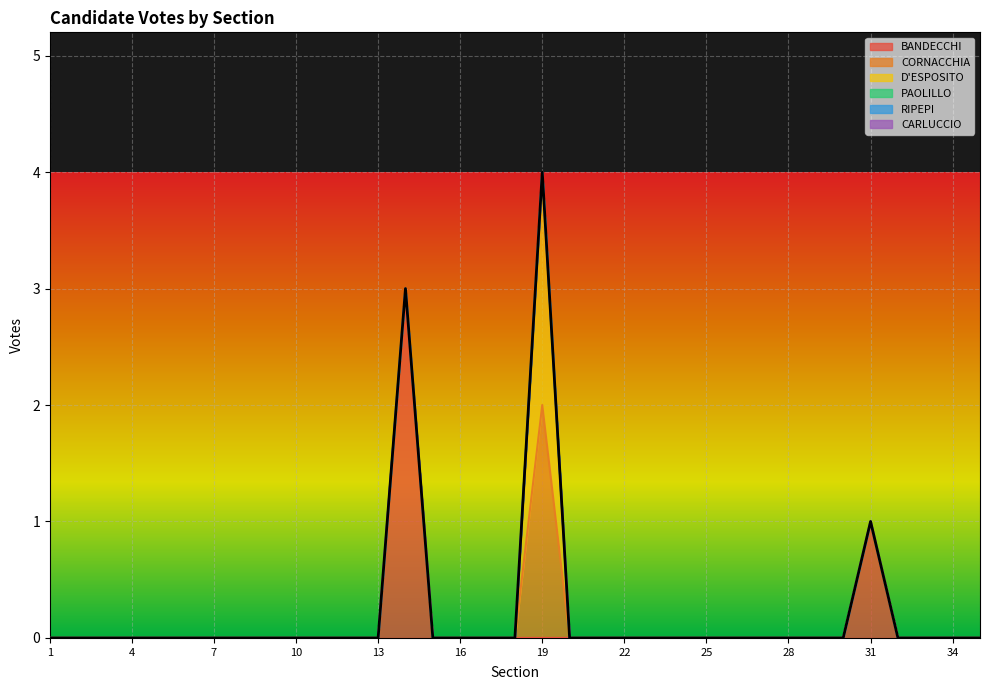

How many values in CORNACCHIA are above zero?

1